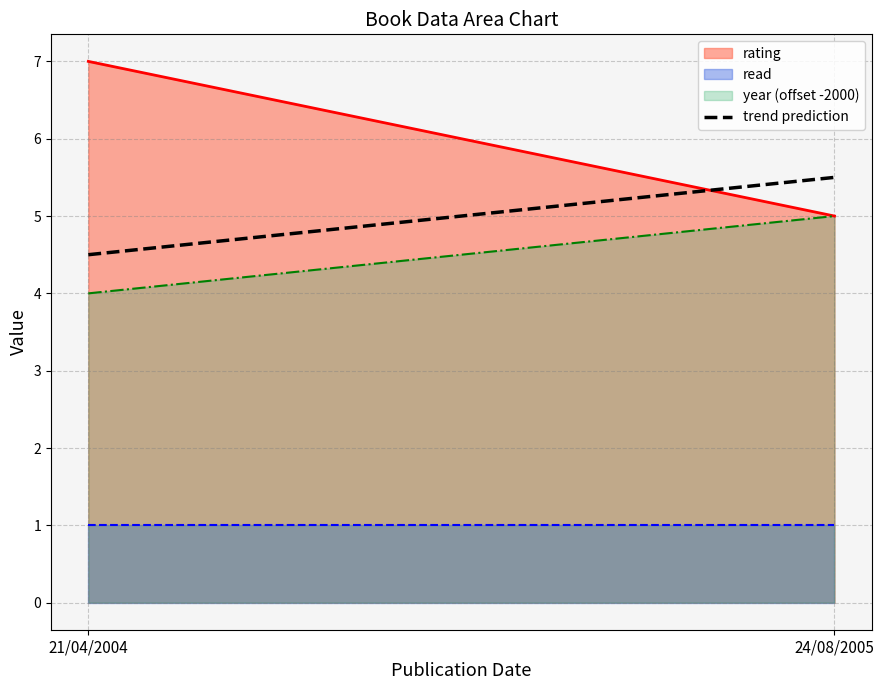

What is the maximum value shown in the chart?

7